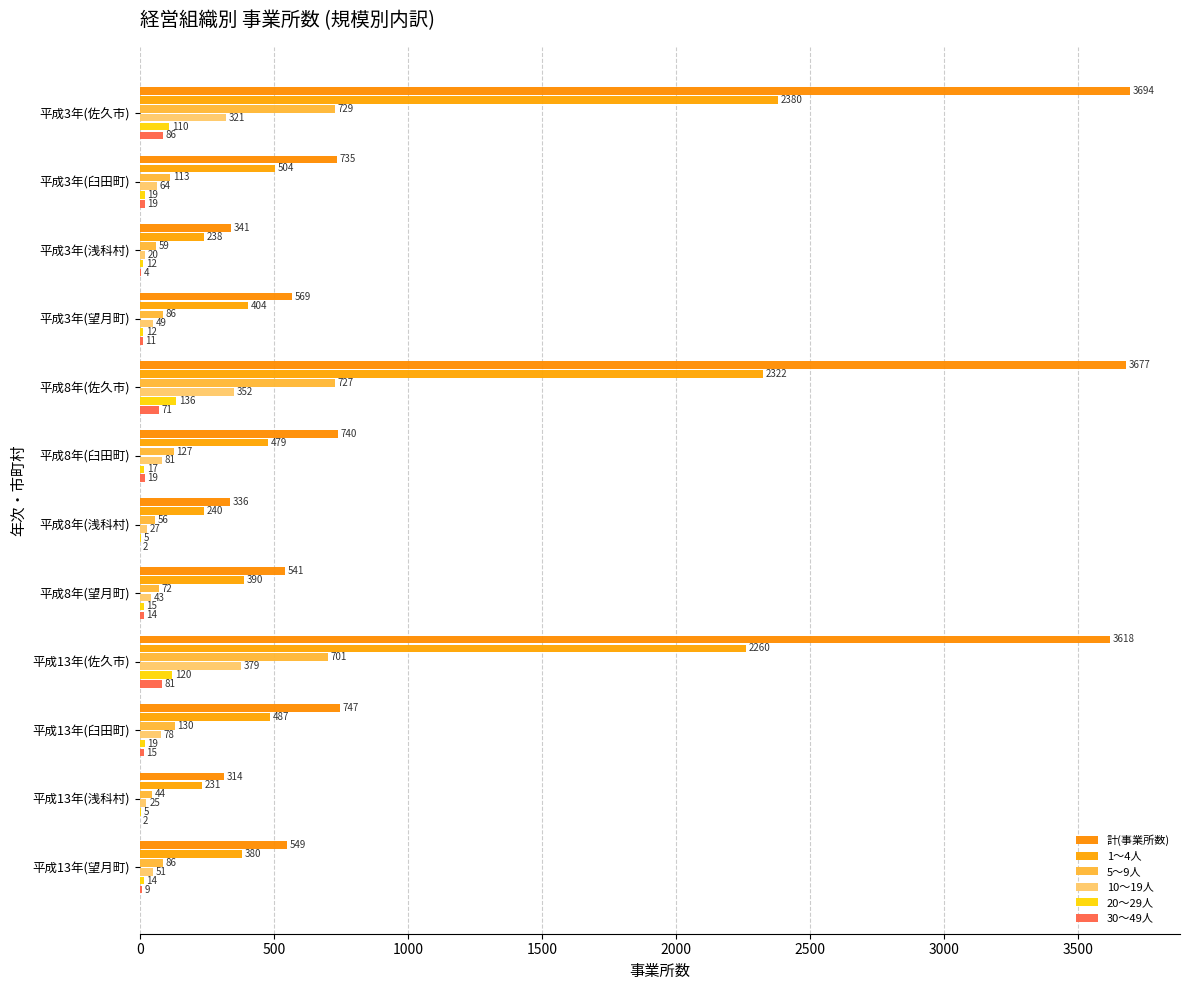

Count the number of categories in the chart.

12